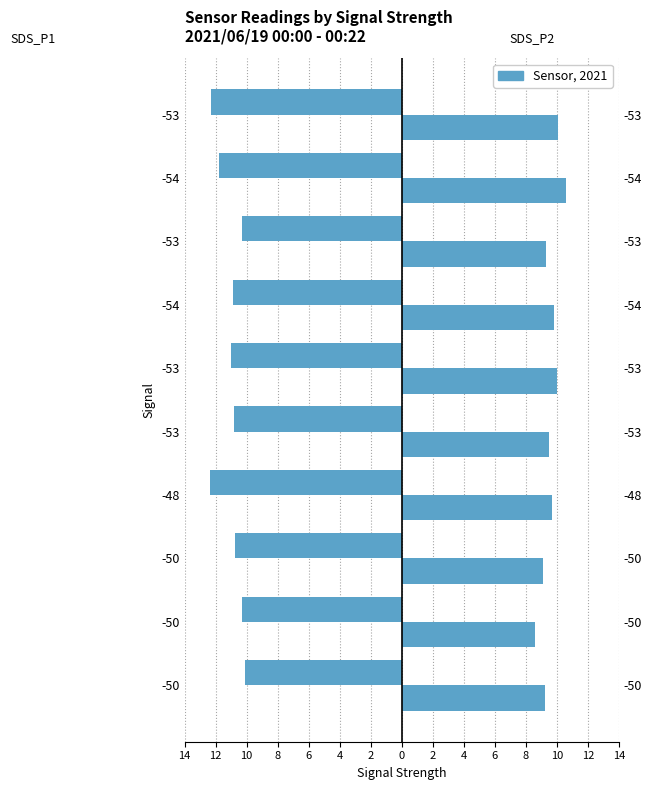

Count the number of categories in the chart.

10